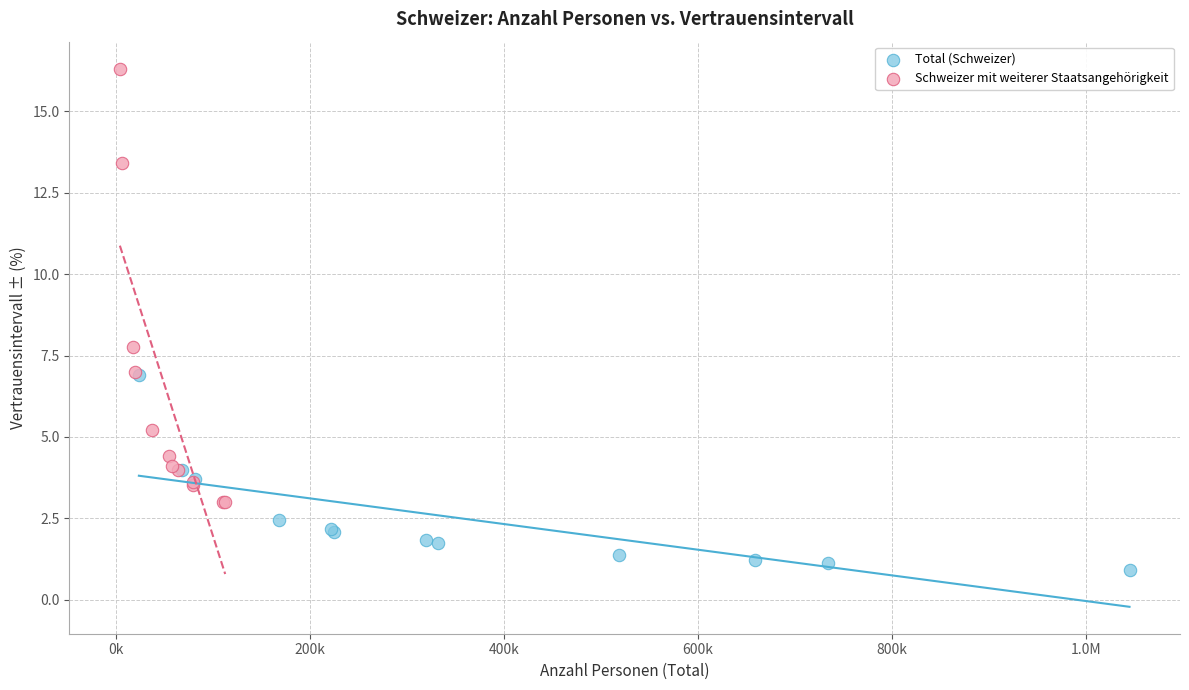

Which series reaches the minimum Y coordinate?

Total (Schweizer)